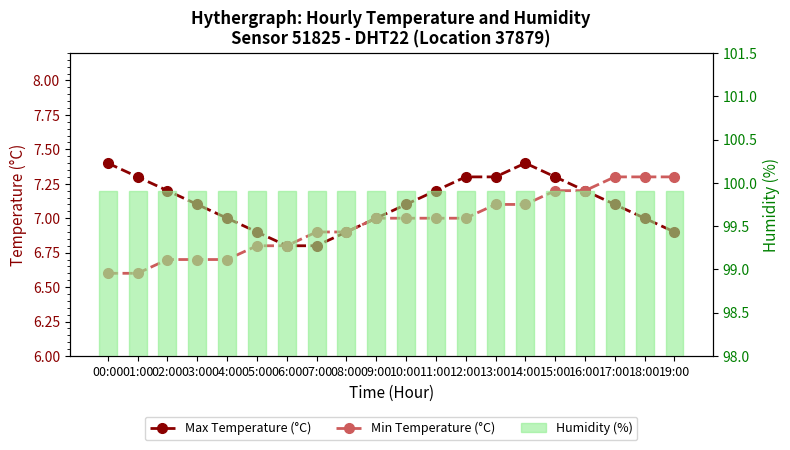

What is the difference between the highest and lowest values at 05:00?

93.1